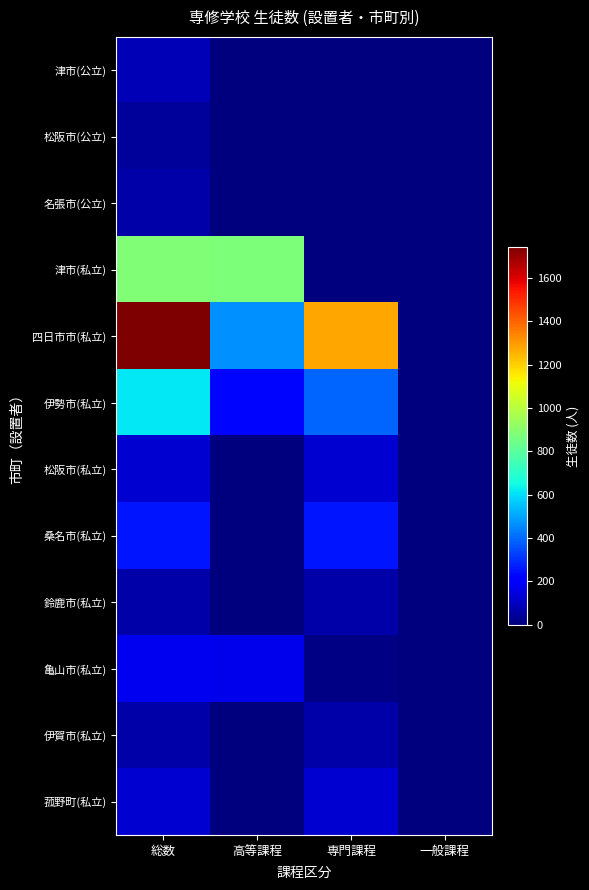

Which category has the lowest value across all series?

高等課程